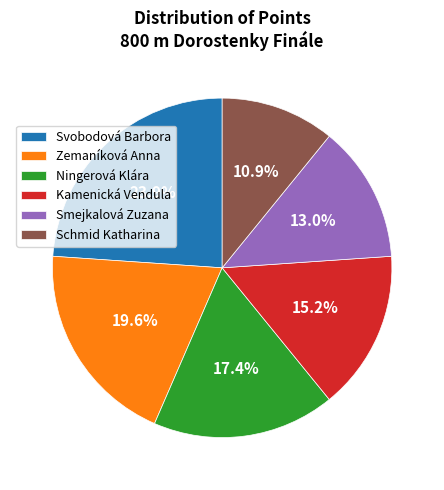

What percentage is the Svobodová Barbora slice, to the nearest percent?

24%